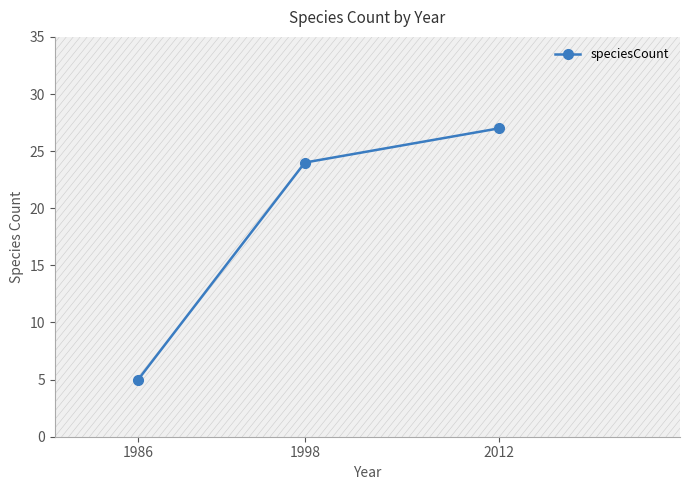

How many data points are above 24?

1